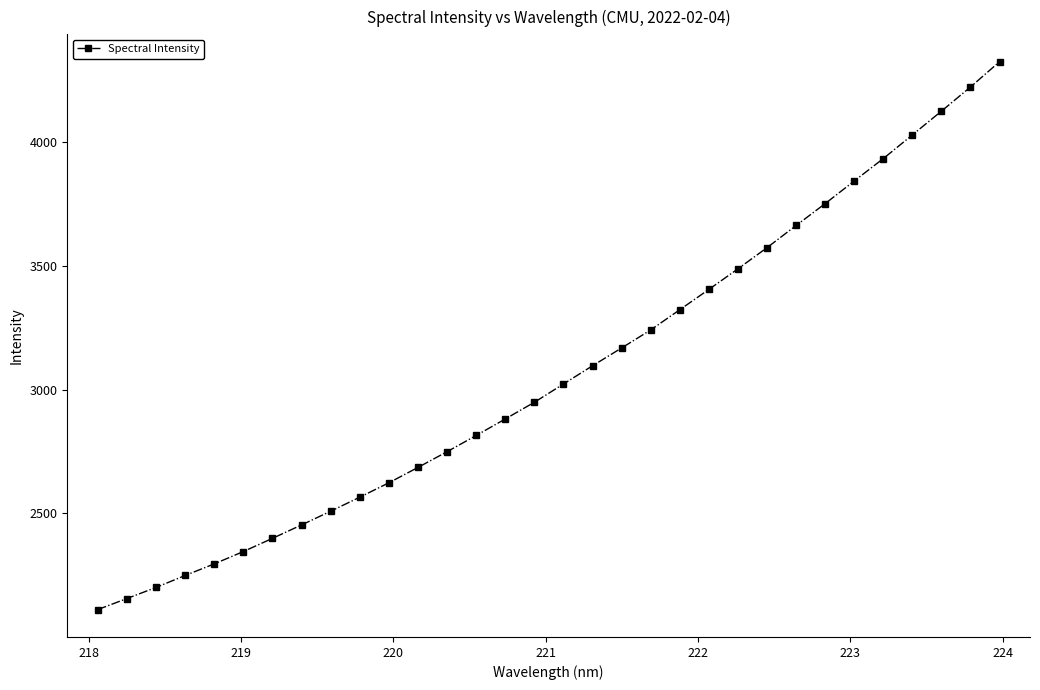

What is the value of the 13th point from the left?

2749.1